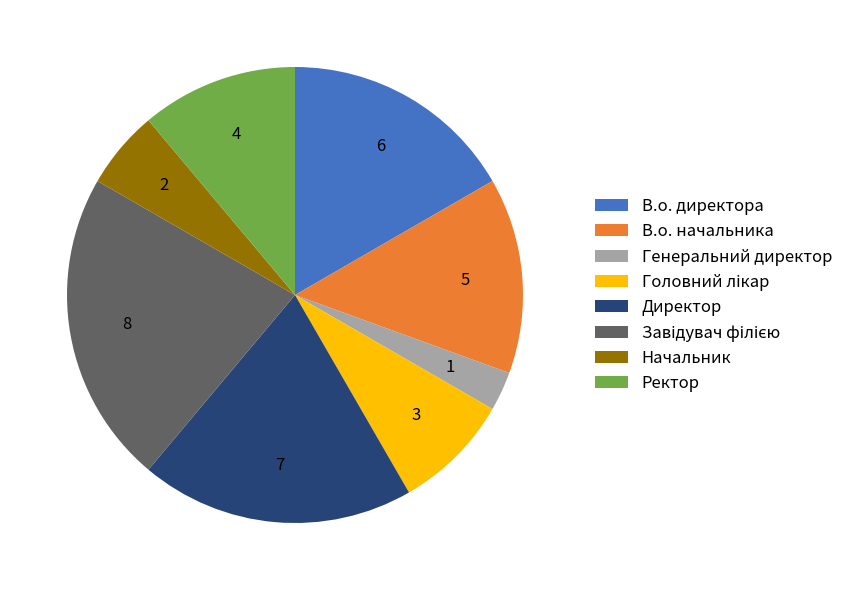

Which category has the smallest portion of the pie?

Генеральний директор